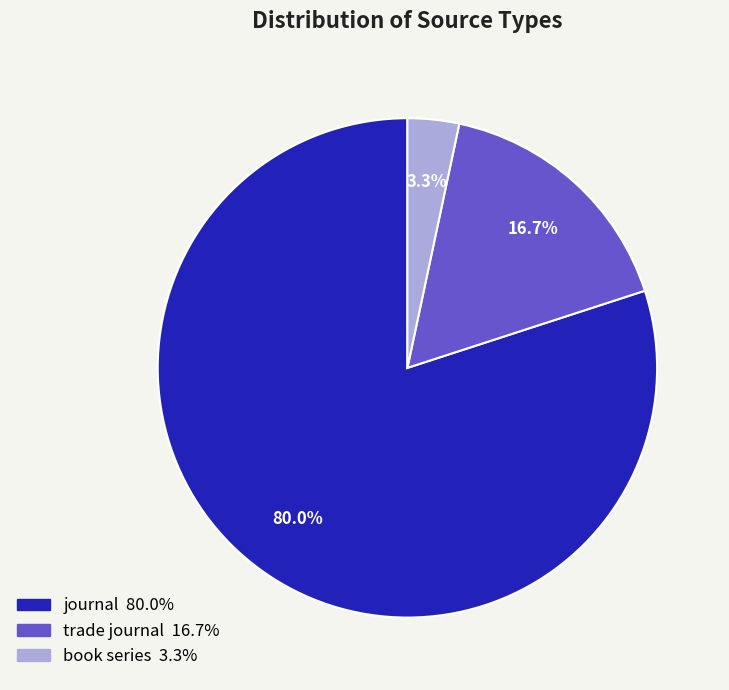

To the nearest percent, what is the average slice percentage?

33%